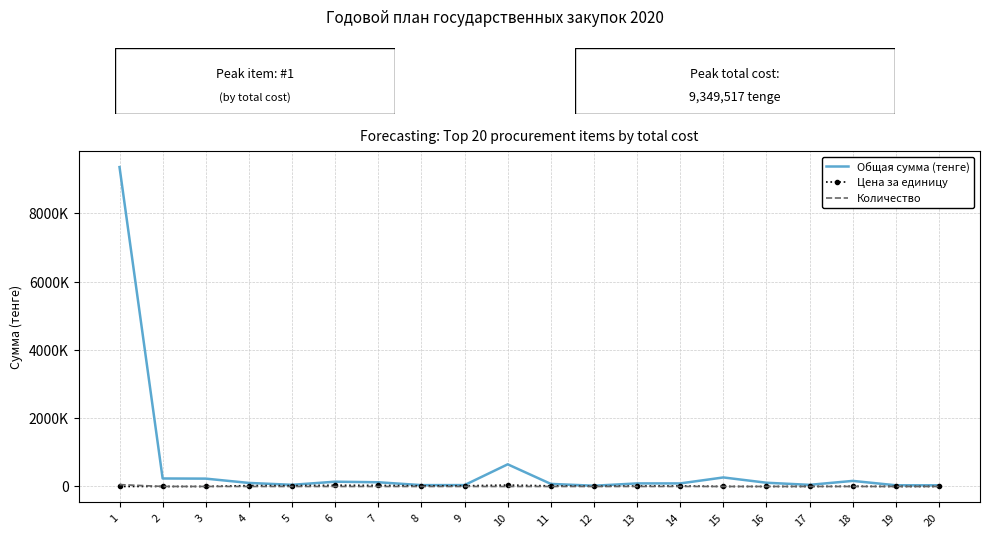

Where is the first local maximum for Количество?

10